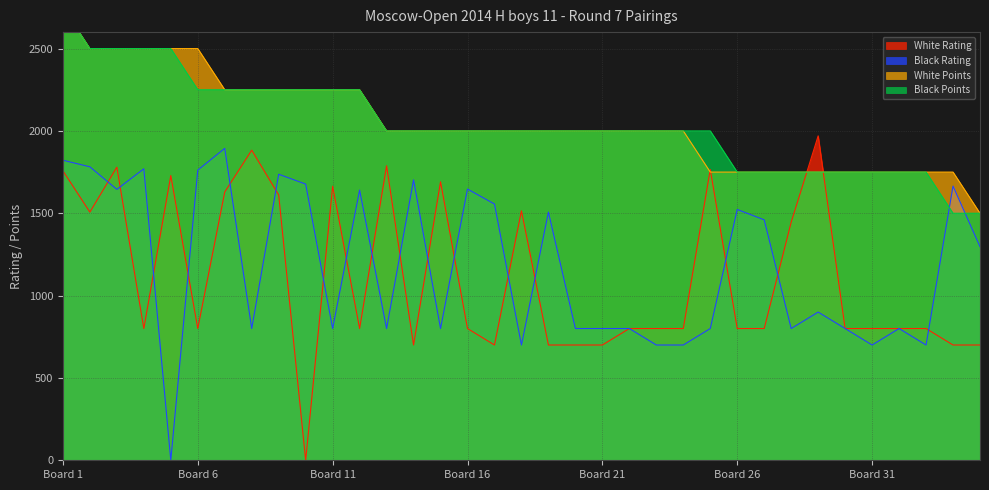

What is the highest value of the Black Rating series?

1894